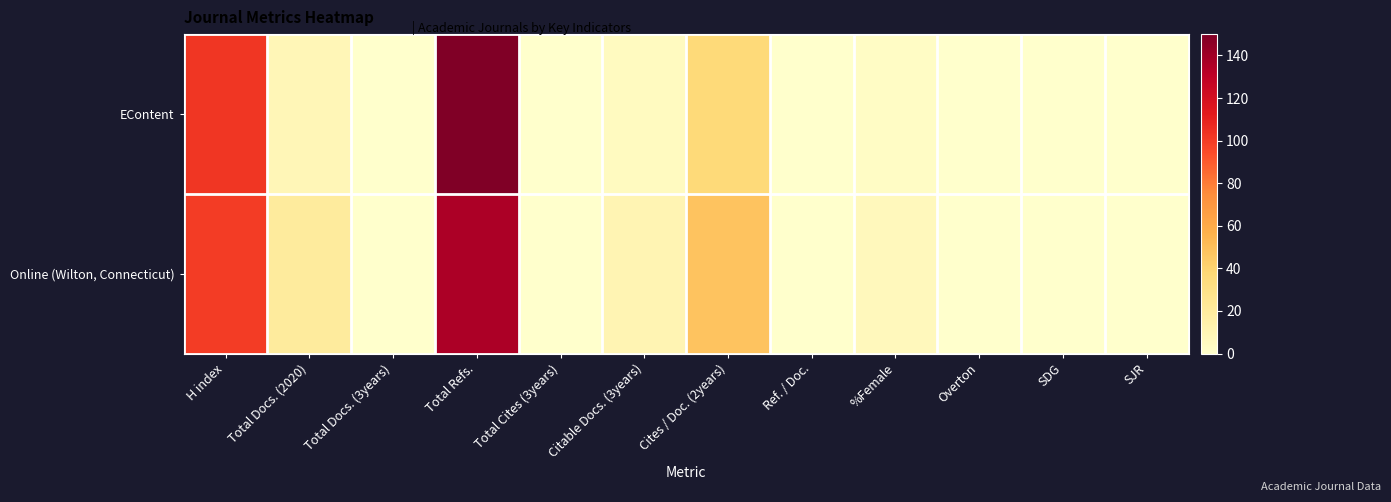

At which category does the chart reach its peak across all series?

Total Refs.